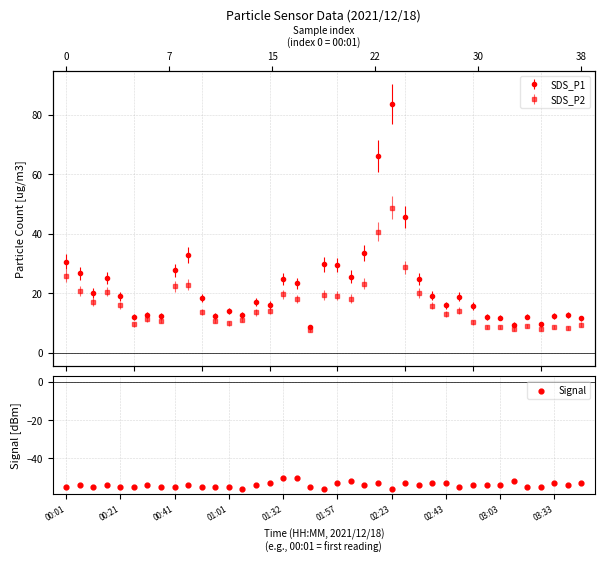

What is the change in value from 7 to 9?

+1